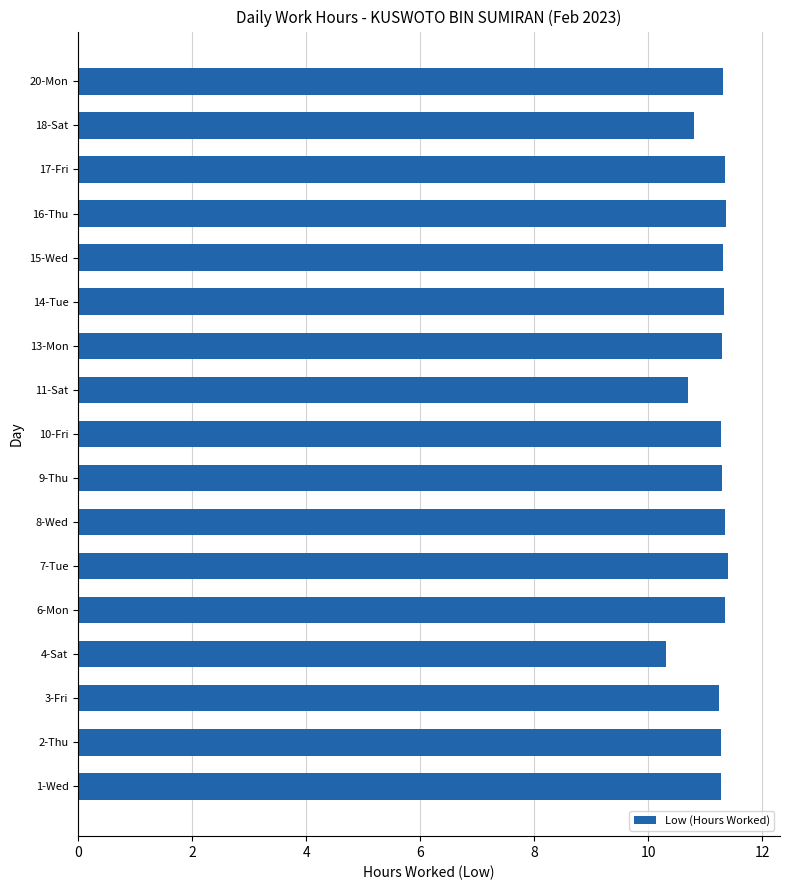

What is the average value?

11.2